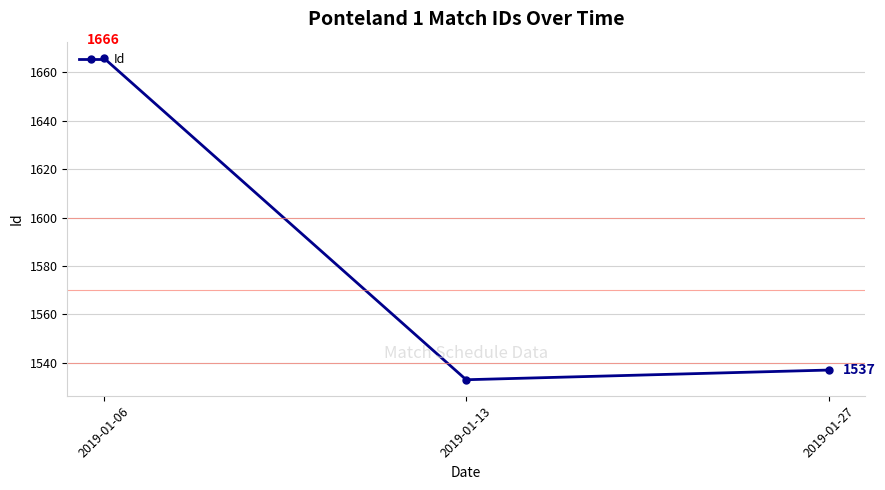

Is this an area chart (filled region under the line)?

No